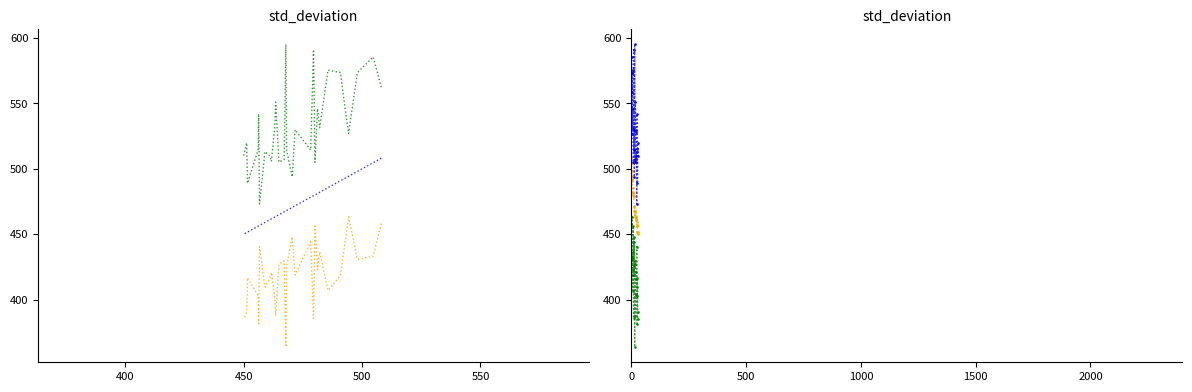

Rank the series at 9 from lowest to highest value.

Lower 95% CI, Age-Adjusted Rate, Upper 95% CI